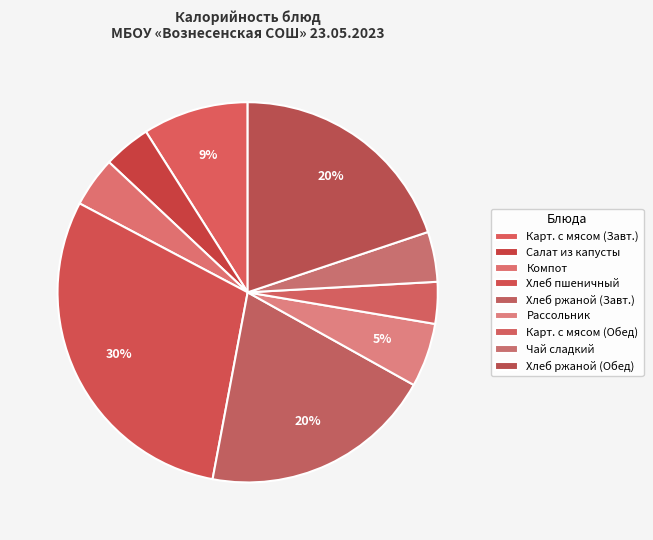

True or false: Хлеб ржаной (Обед) accounts for 20% of the total.

True